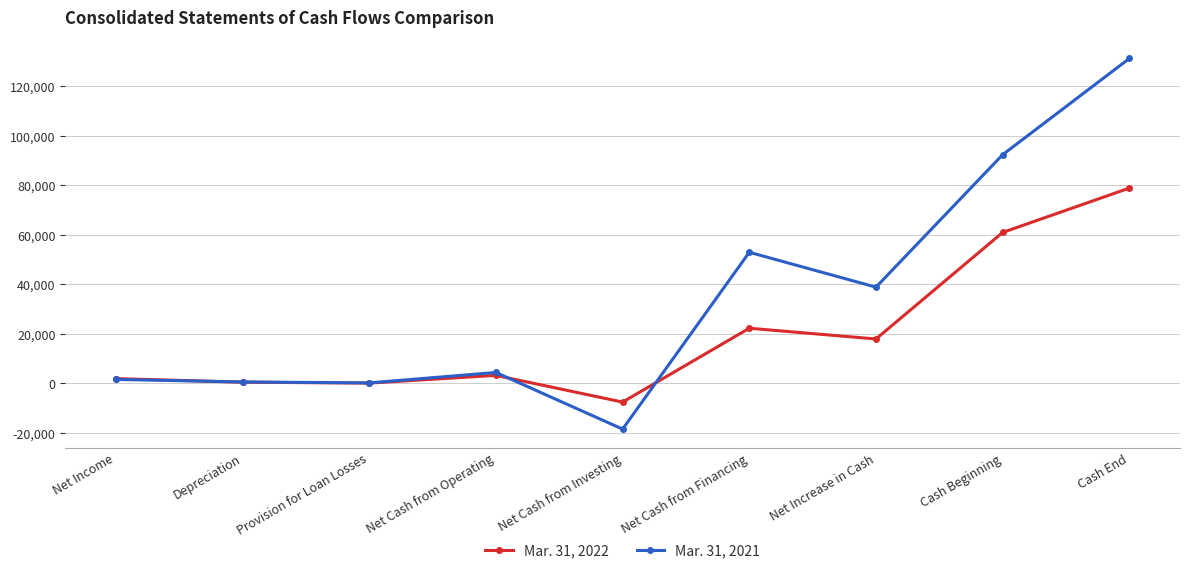

True or false: Mar. 31, 2022 has a value of 60946 at Cash Beginning.

True